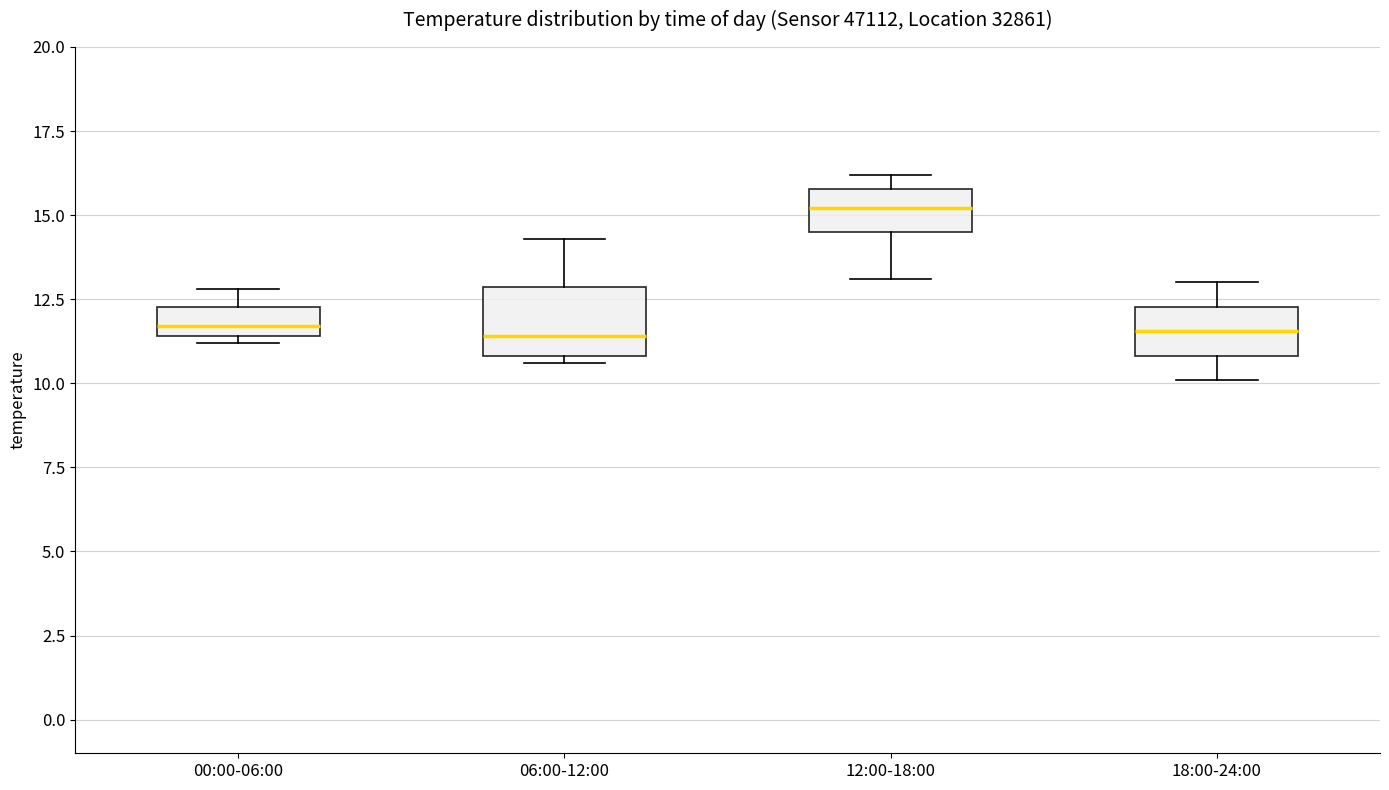

Which box is the tallest, from its lower edge to its upper edge?

06:00-12:00